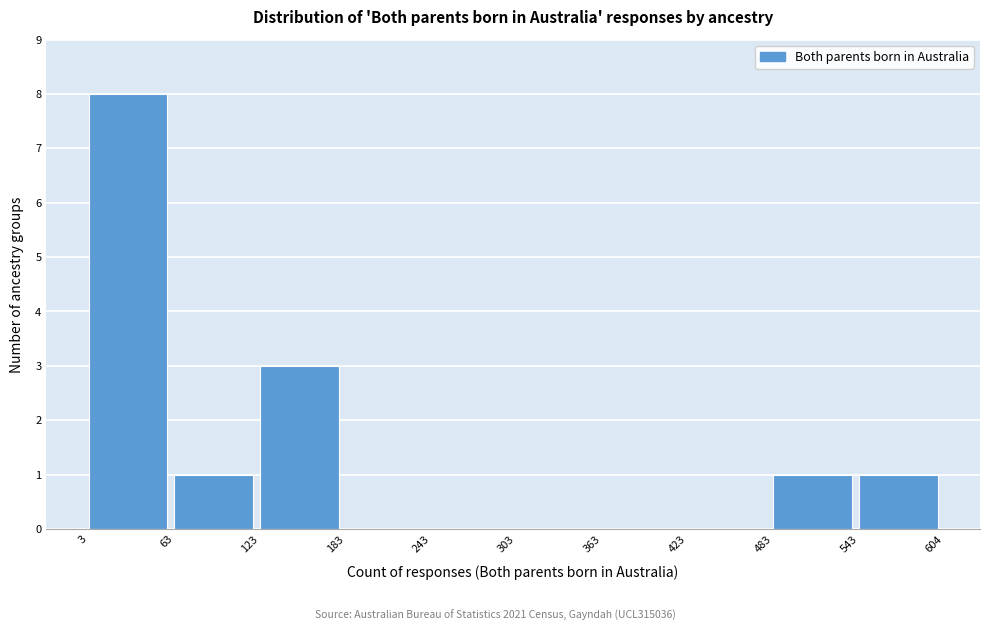

Over which range of the x-axis is the bar tallest?

3 to 63